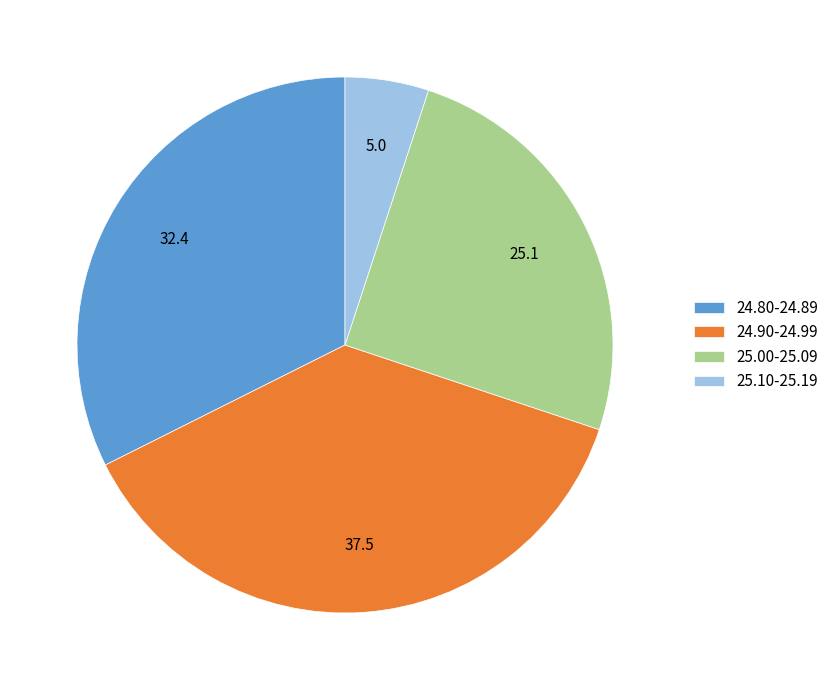

The 25.00-25.09 slice represents 19% of the pie. True or false?

False